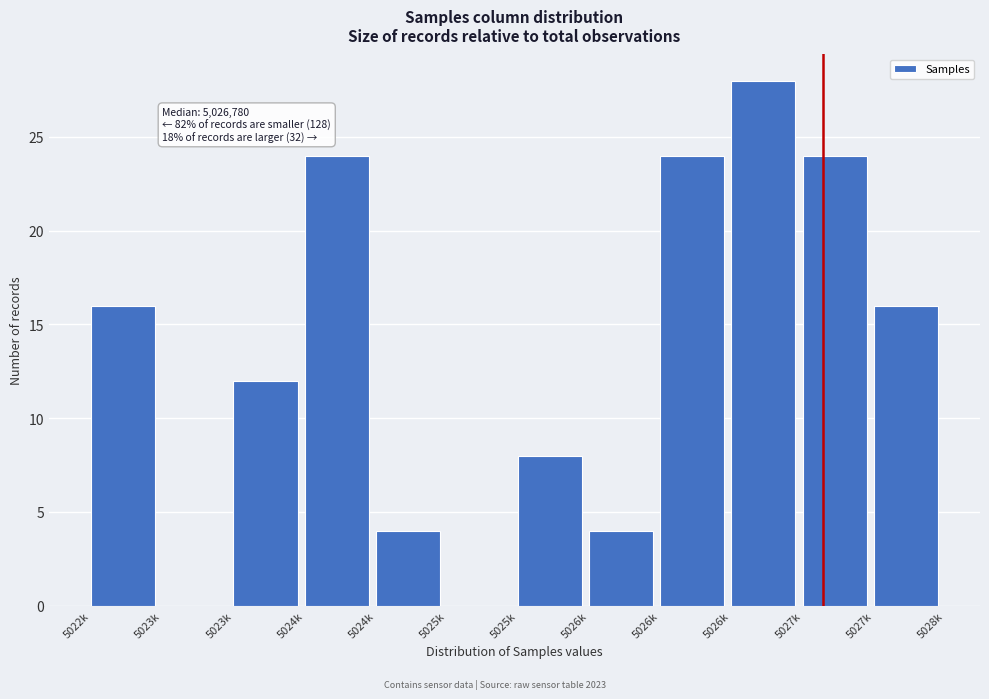

How many data points does each series have?

12